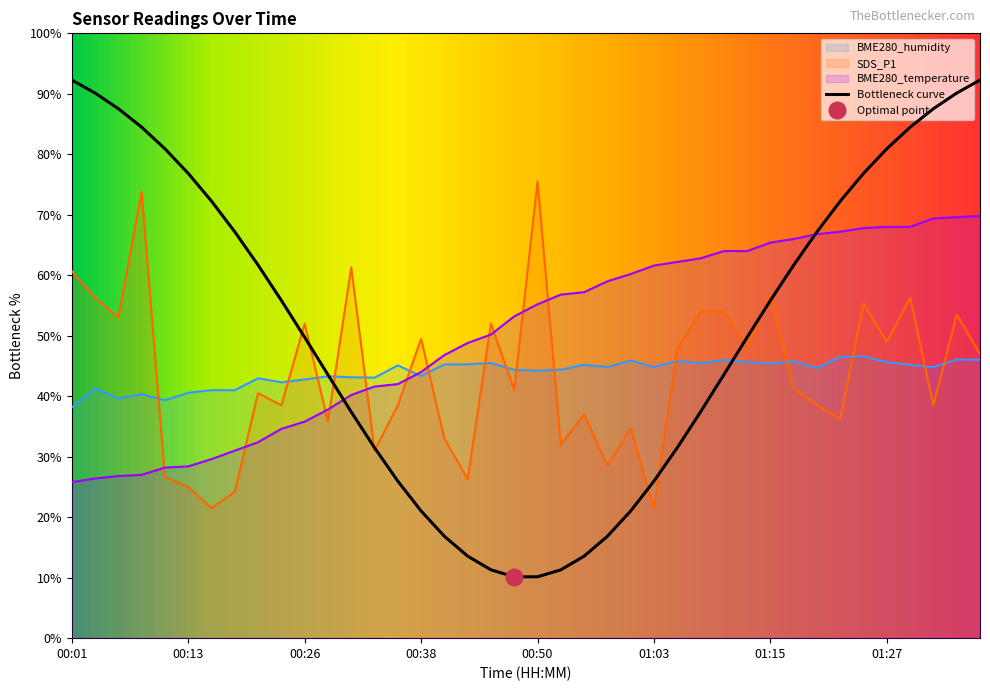

What is the sum of the BME280_temperature values at 00:43 and 00:45?

99.0